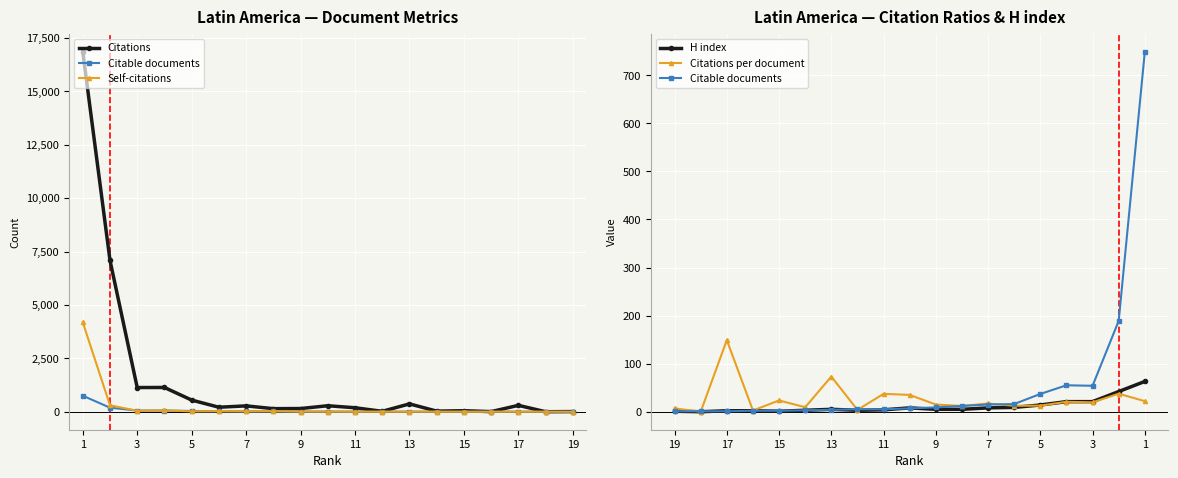

Between which two adjacent categories do H index and Citable documents first intersect?

17 and 15